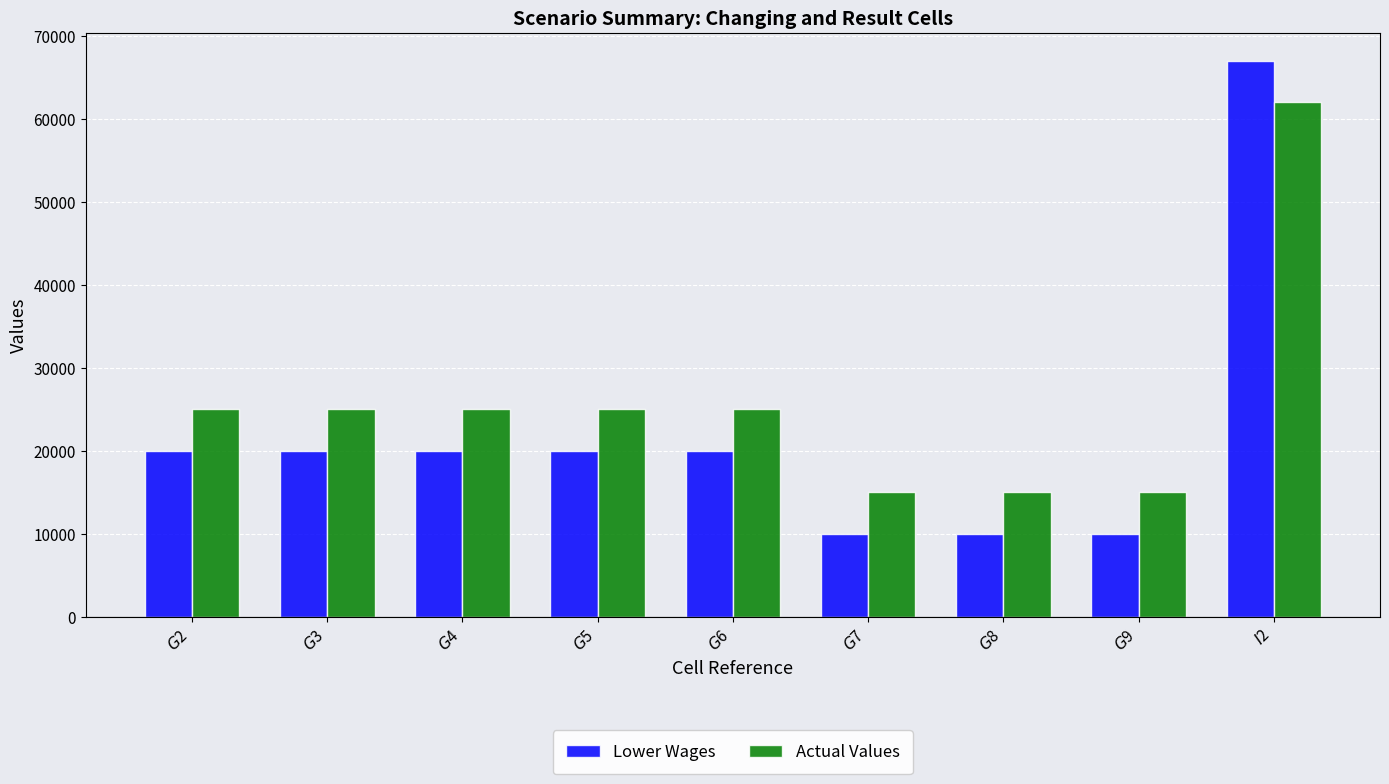

How many groups of bars are there?

9